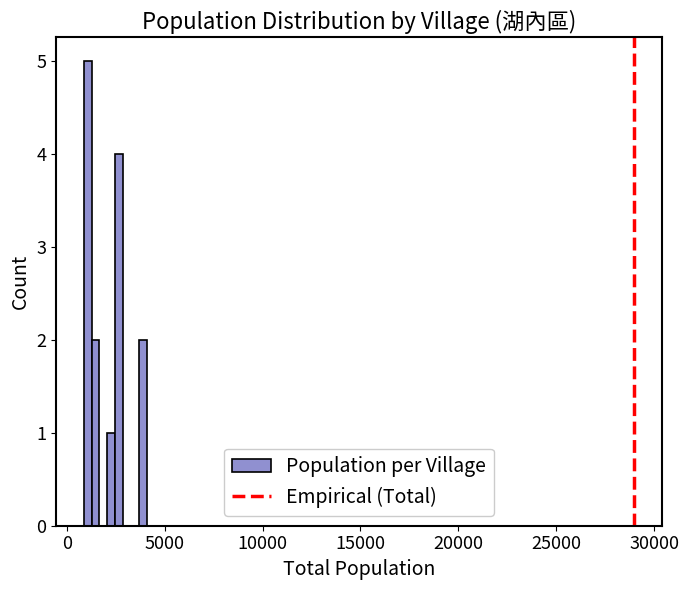

Read against the x-axis, roughly where is the centre of the tallest bar?

1000